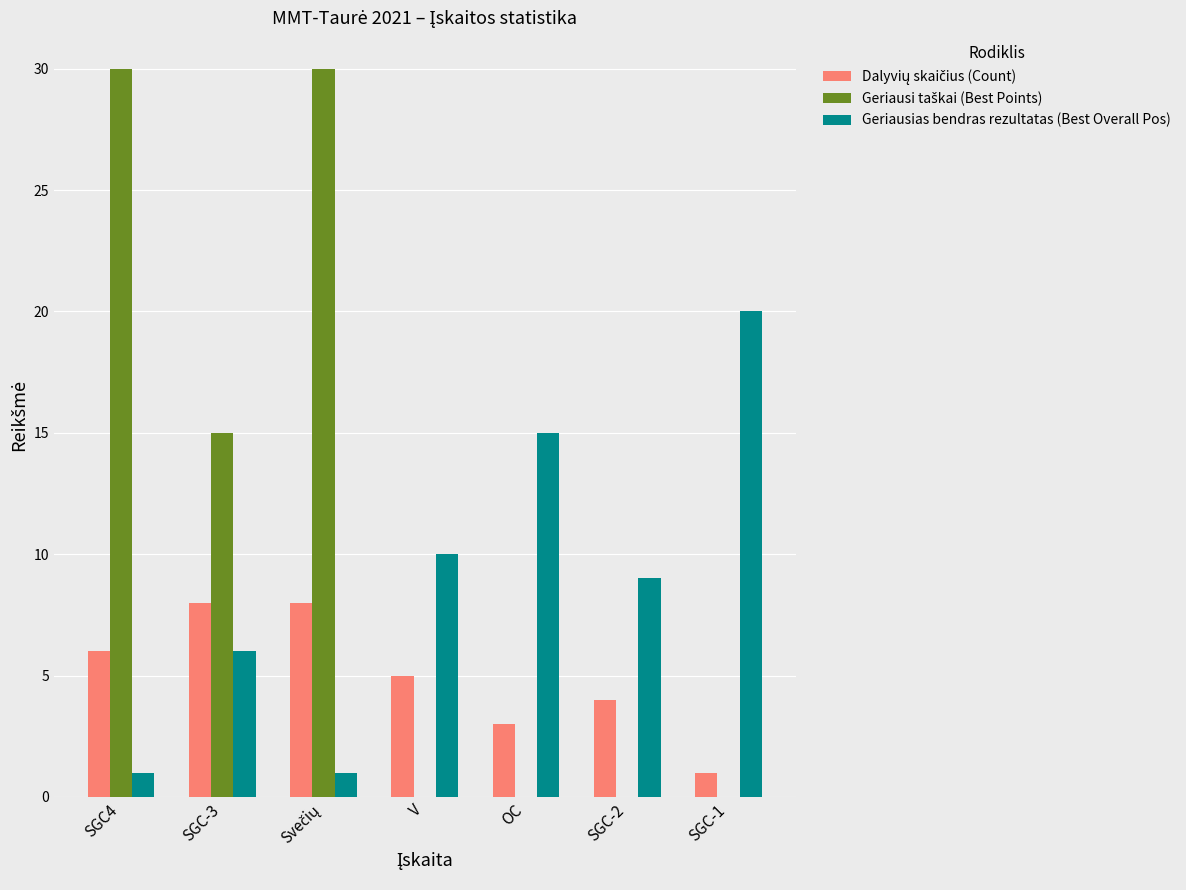

What is the total value across all series at V?

15